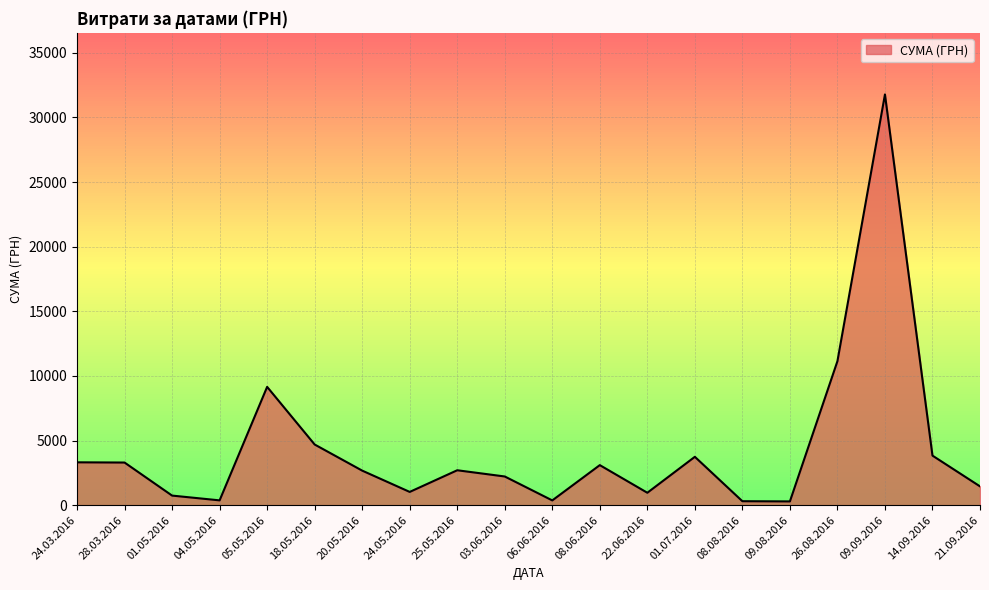

What is the change in value from 28.03.2016 to 01.05.2016?

-2557.5